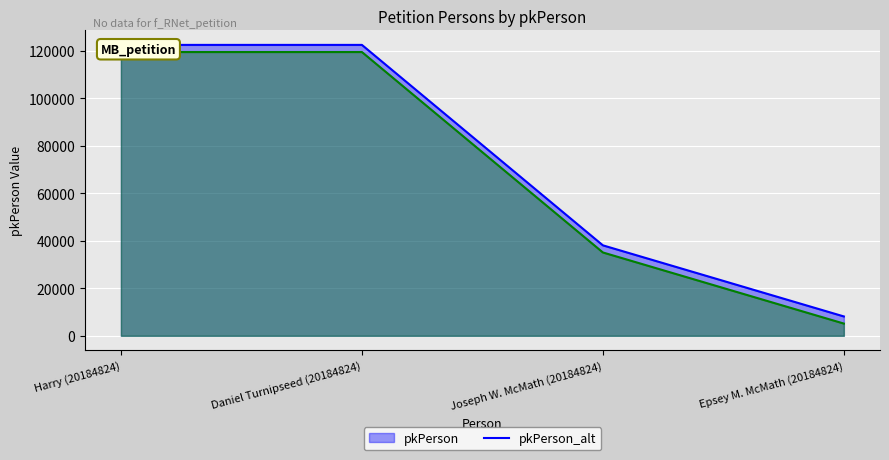

What is the total value across all series at Harry (20184824)?

241922